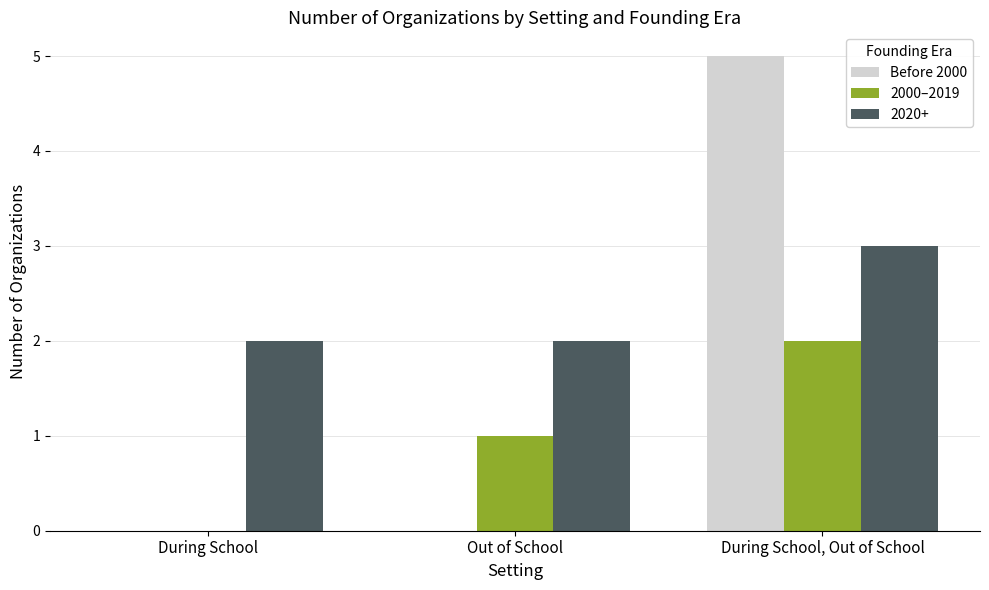

Between During School and Out of School, which series saw the biggest shift?

2000–2019